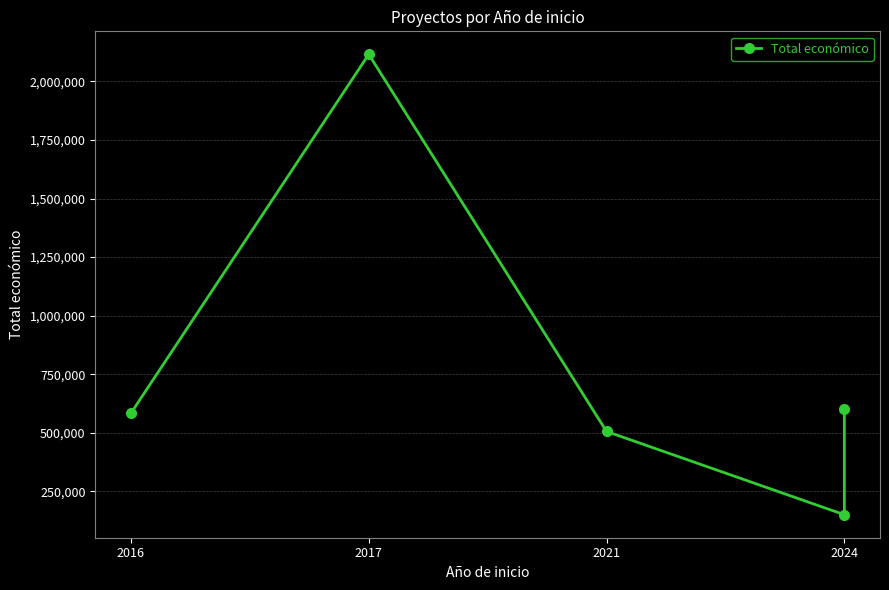

Reading left to right, what are all the values shown in this chart?

583523	2115848	505519	150000	599927